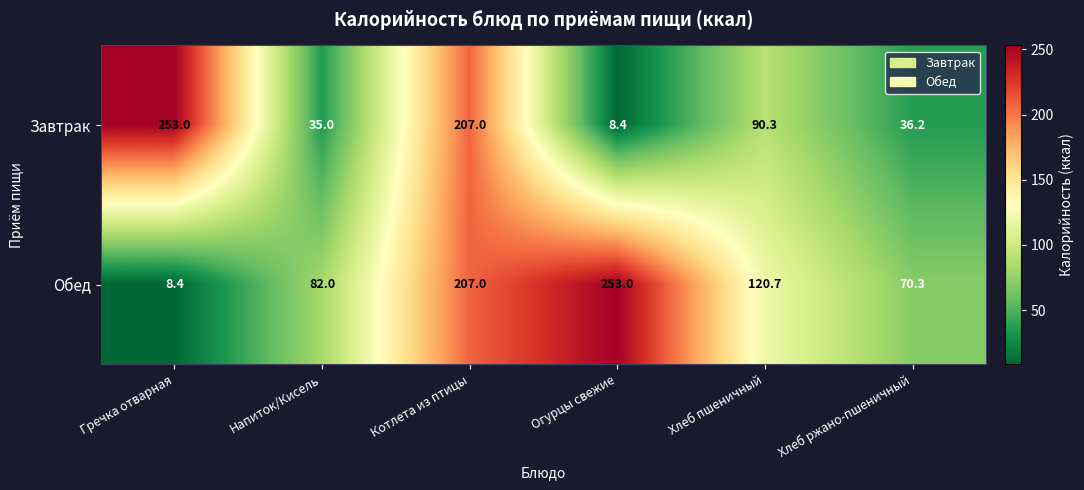

Between Напиток/Кисель and Котлета из птицы, which series saw the biggest shift?

Завтрак